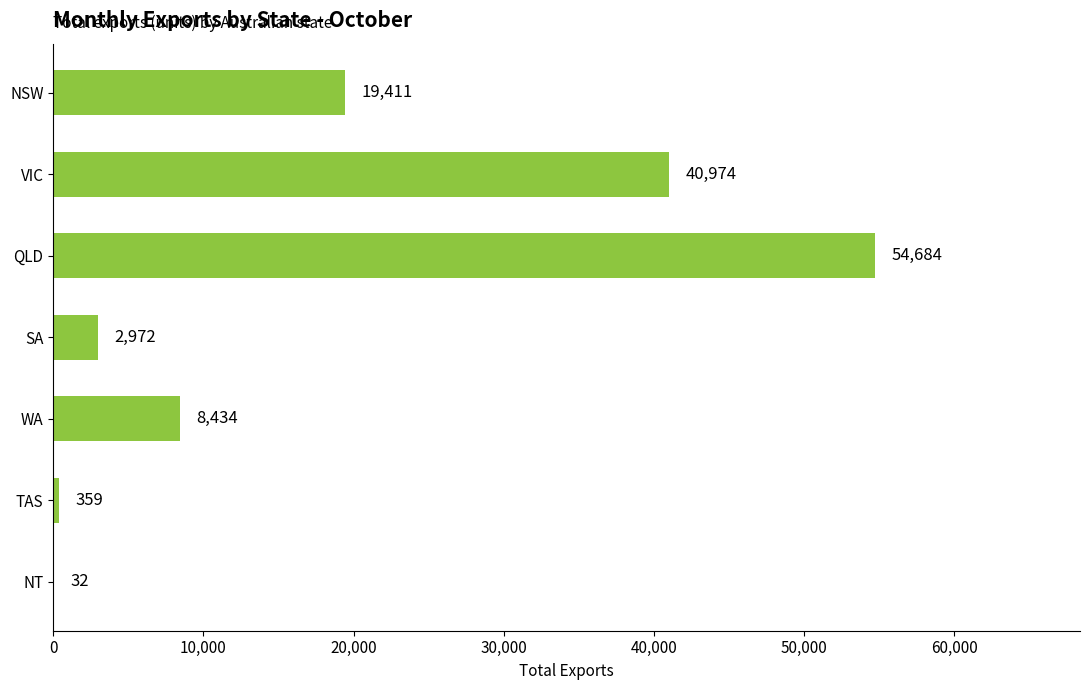

Which label corresponds to the largest value in the chart?

QLD